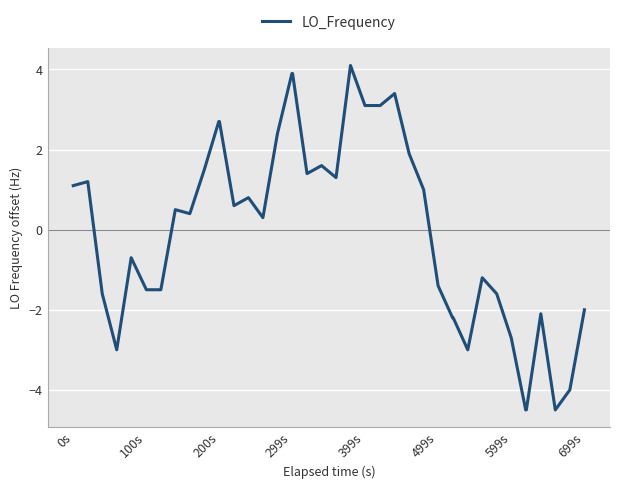

What is the greatest value displayed?

4.1